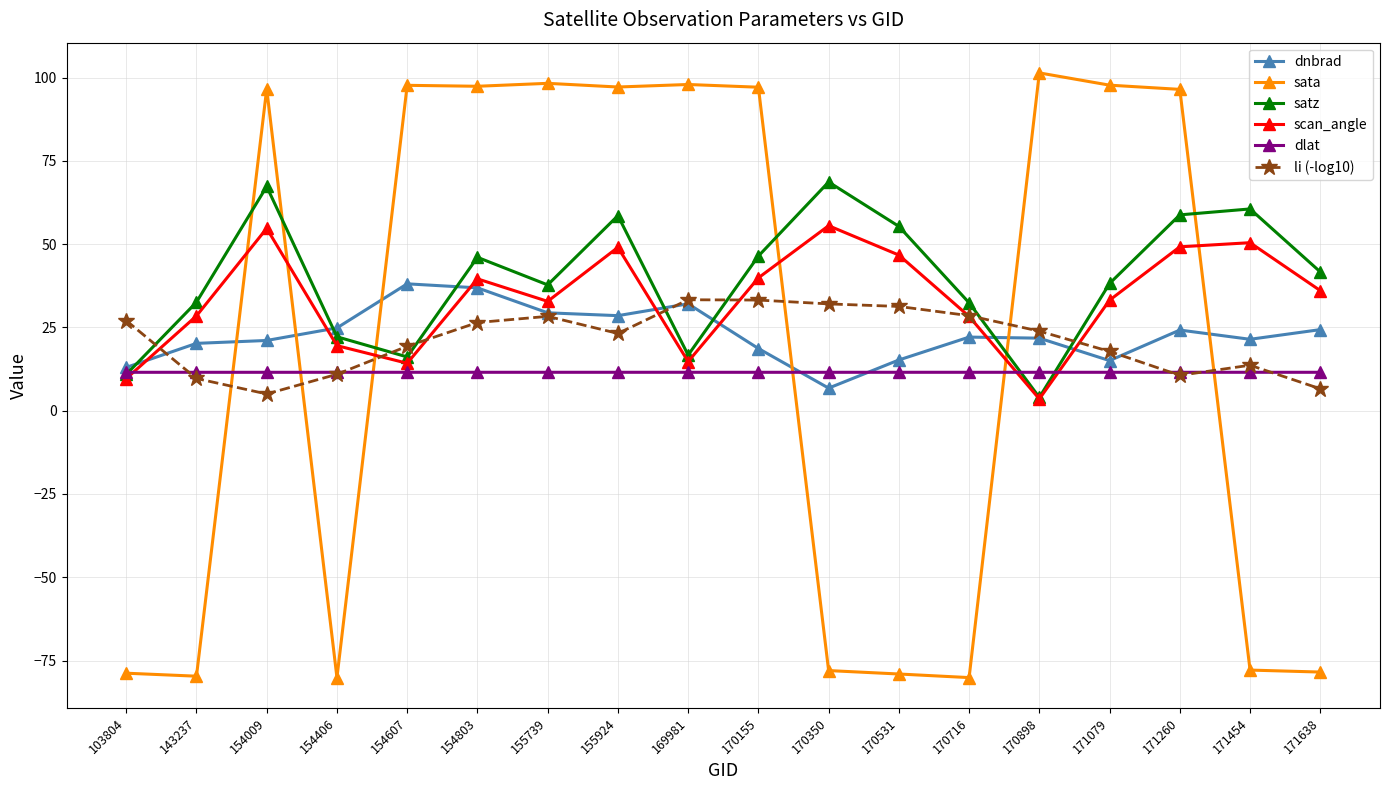

What is the greatest value displayed?

101.4